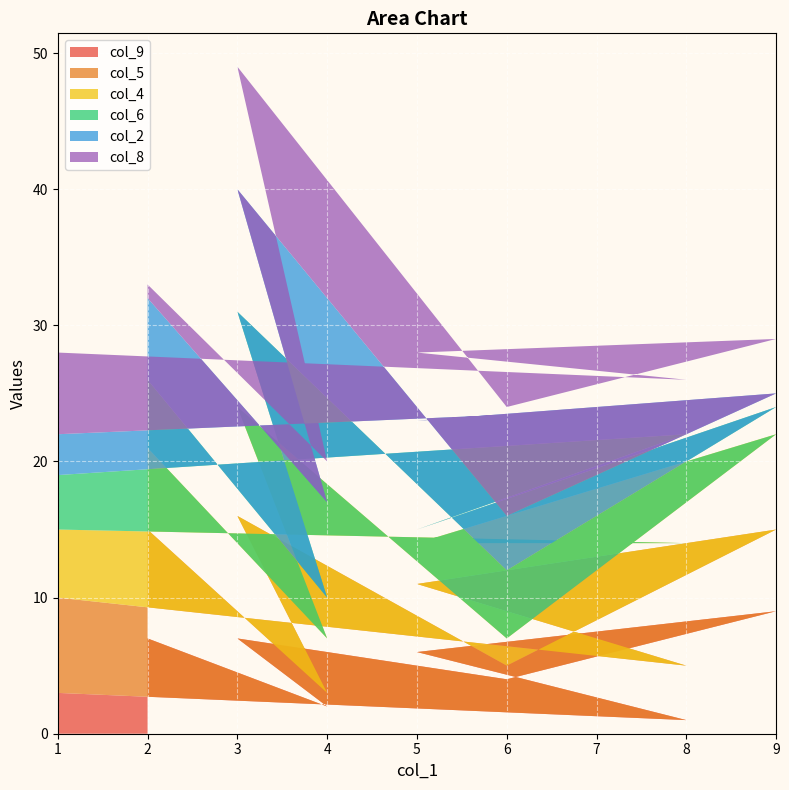

At which label is col_5 closest to 5?

5